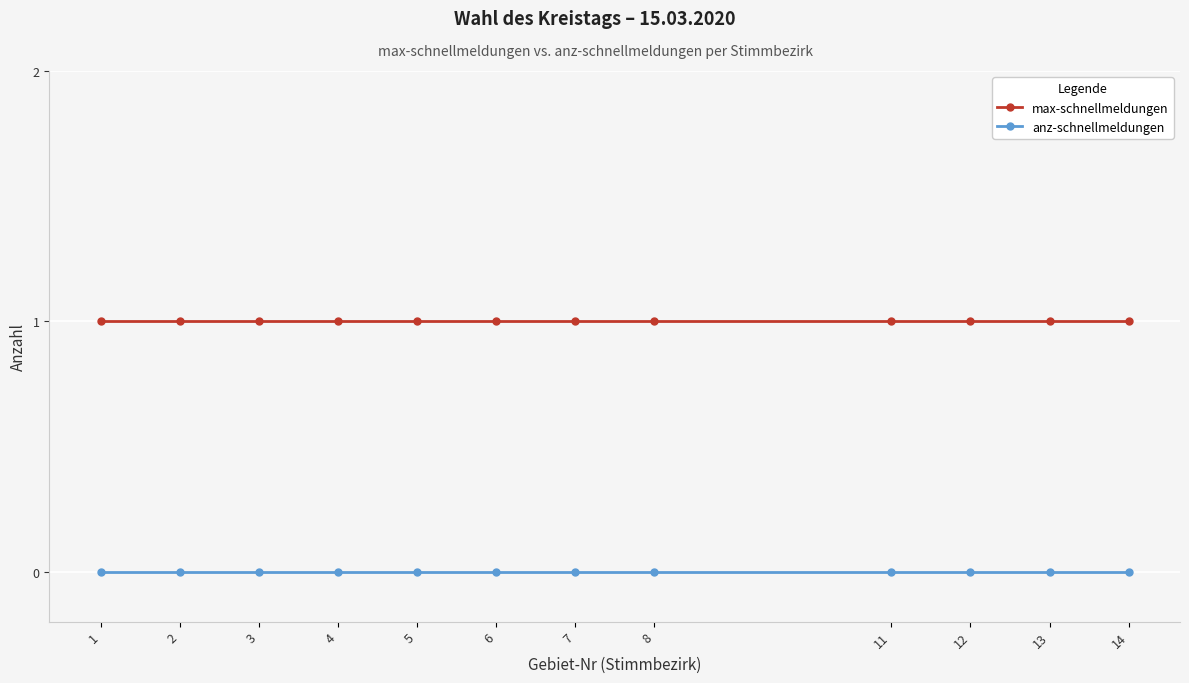

True or false: anz-schnellmeldungen and max-schnellmeldungen cross at least once.

False